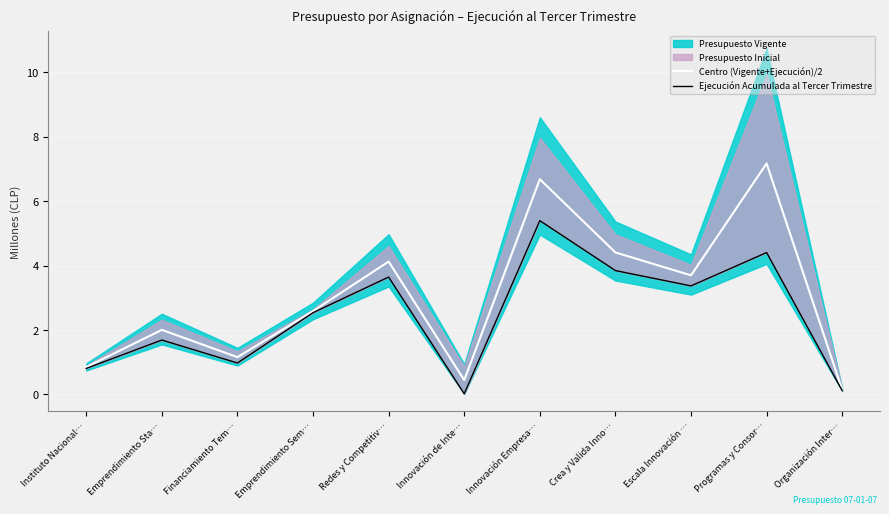

True or false: Ejecución Acumulada al Tercer Trimestre has a value of 3.6 at Redes y Competitiv….

True